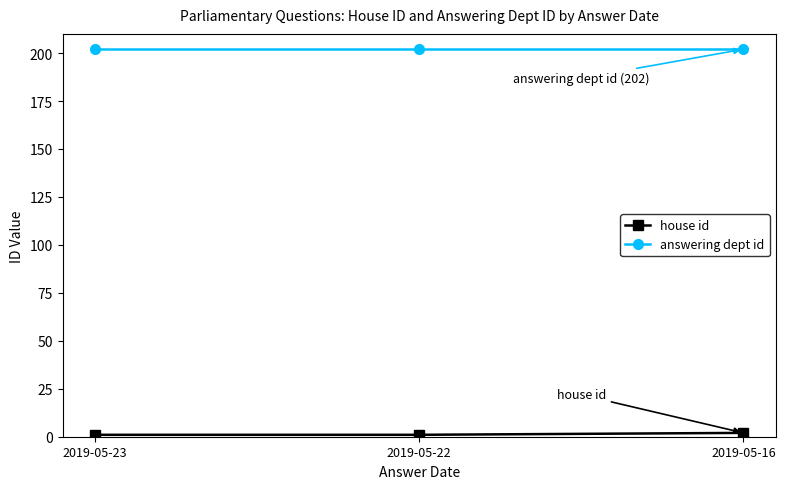

Read the answering dept id value at 2019-05-22.

202